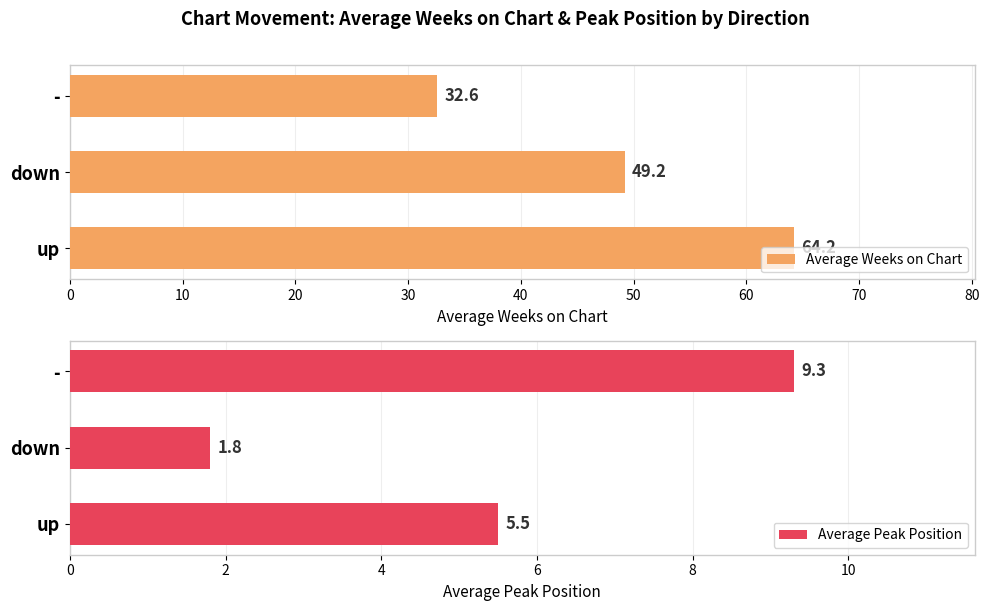

What is the difference between the maximum and minimum values in the Average Weeks on Chart series?

31.6